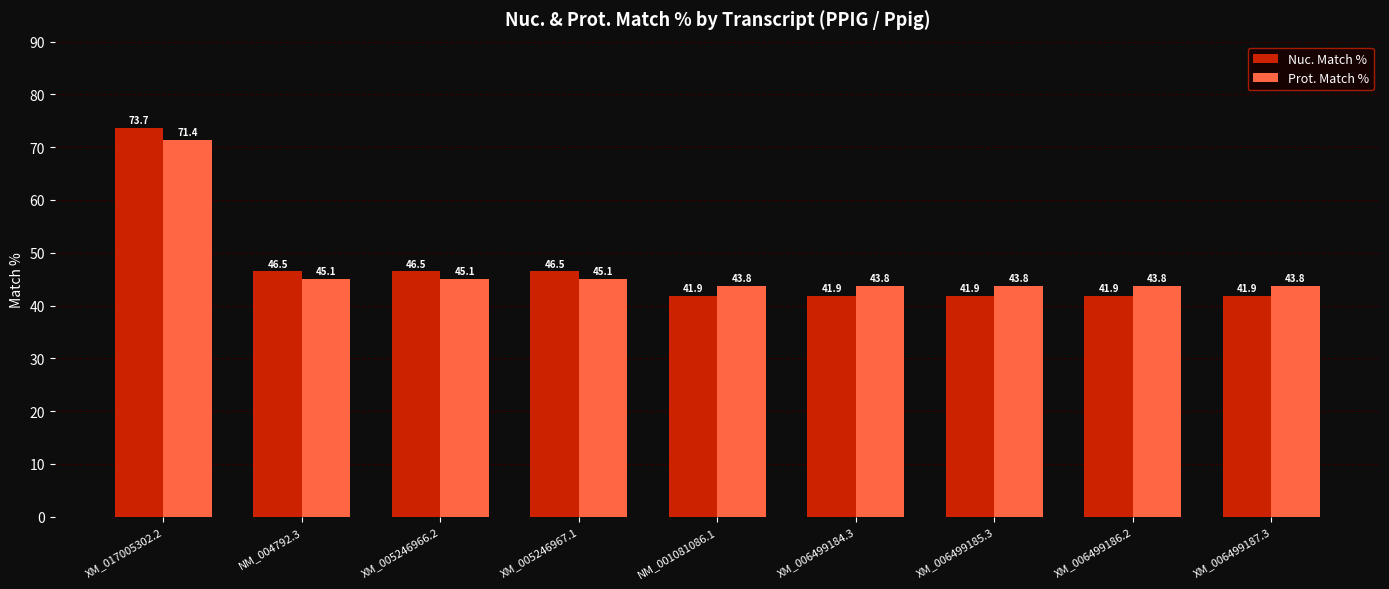

Which series has the widest spread of values?

Nuc. Match %